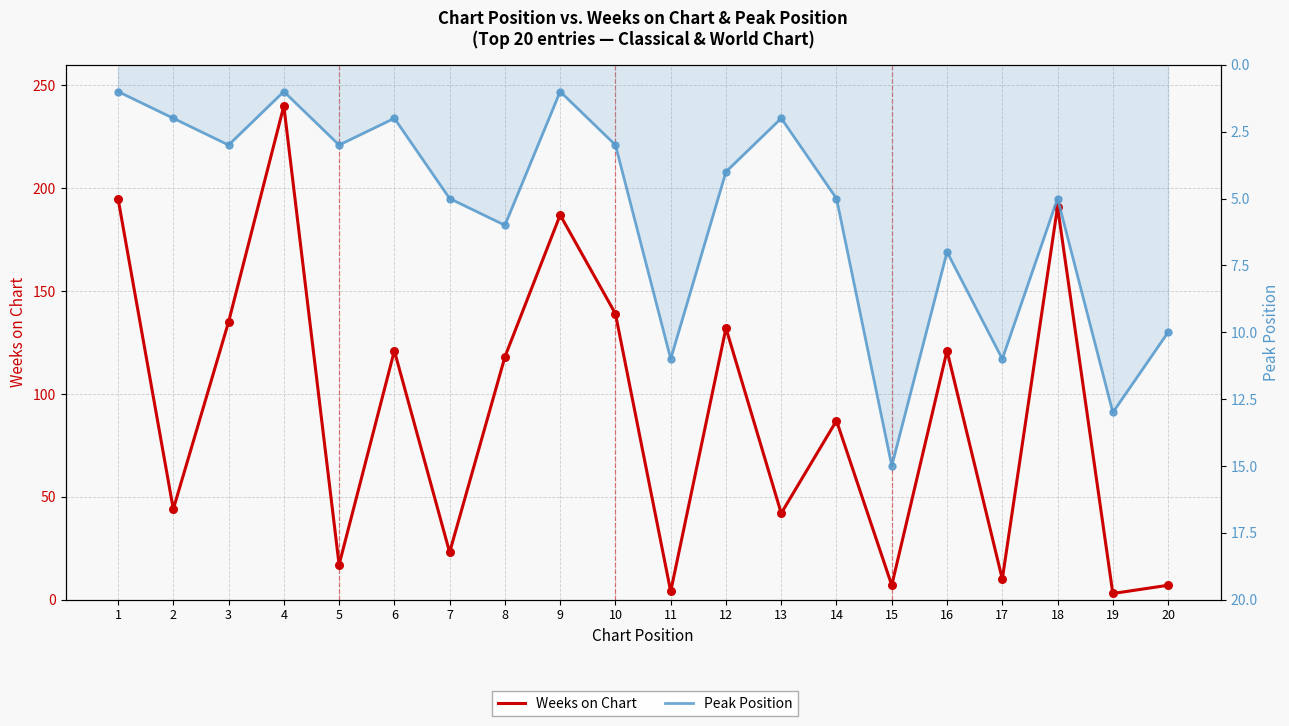

Which series reaches the maximum Y coordinate?

Weeks on Chart